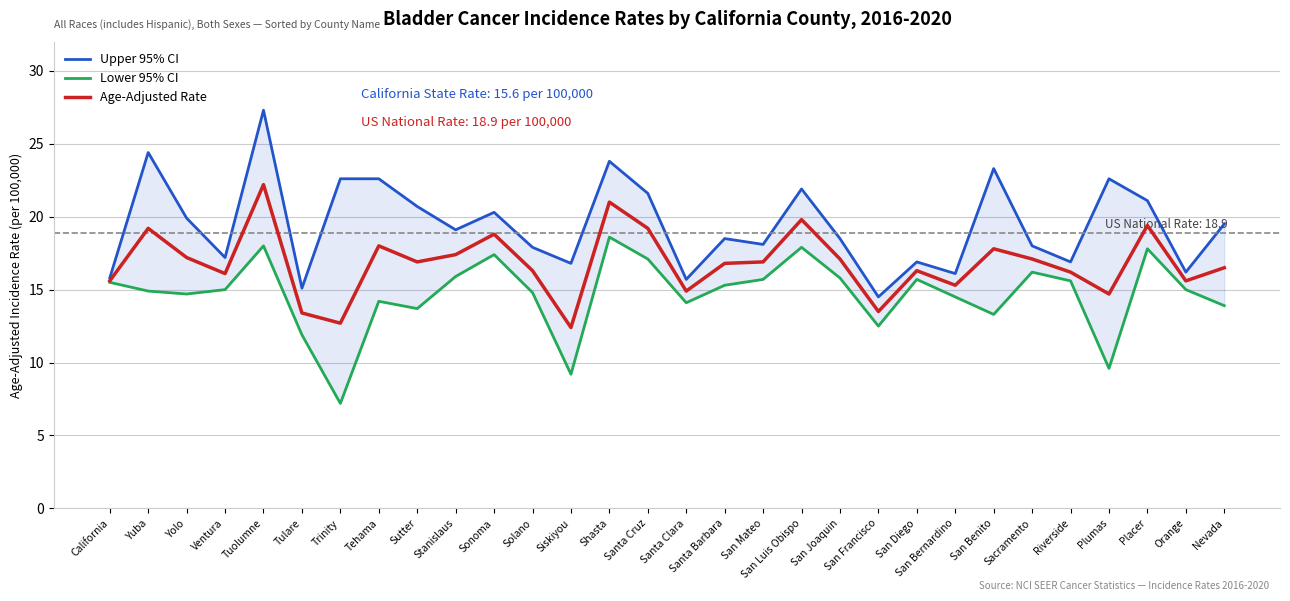

What is the label of the 30th point from the left?

Nevada